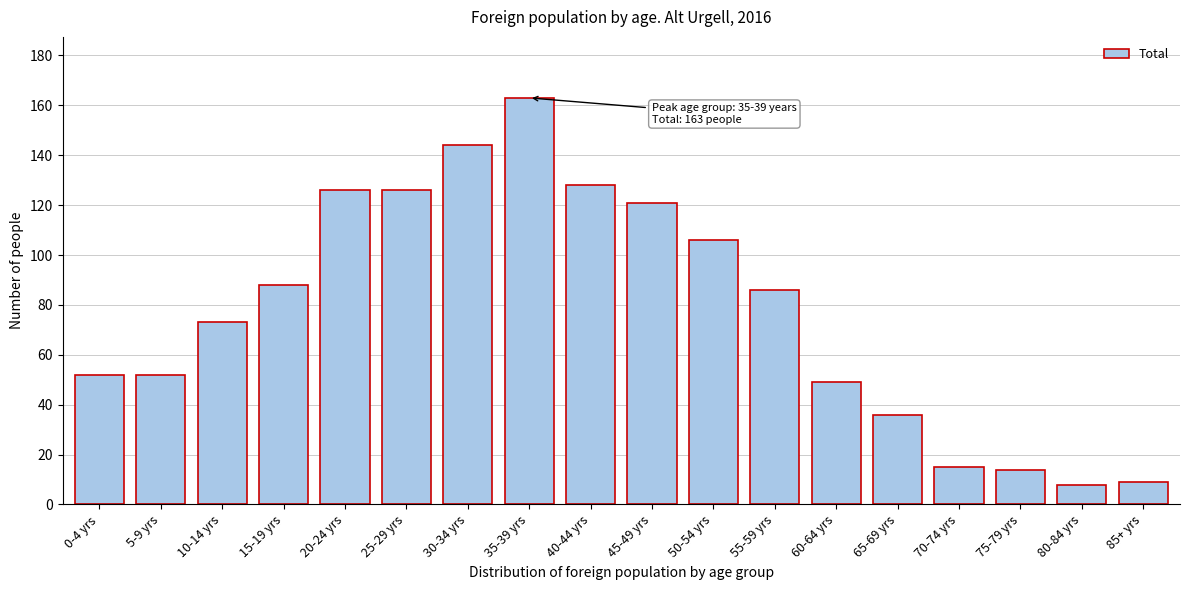

Reading left to right, what are all the values shown in this chart?

52	52	73	88	126	126	144	163	128	121	106	86	49	36	15	14	8	9